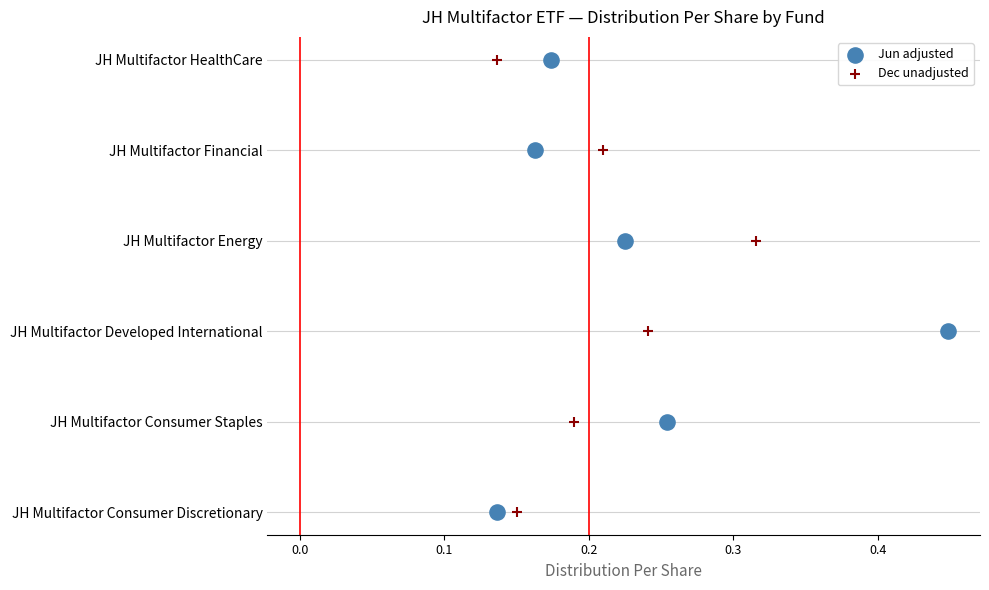

What are all the series names shown in the legend?

Jun adjusted, Dec unadjusted